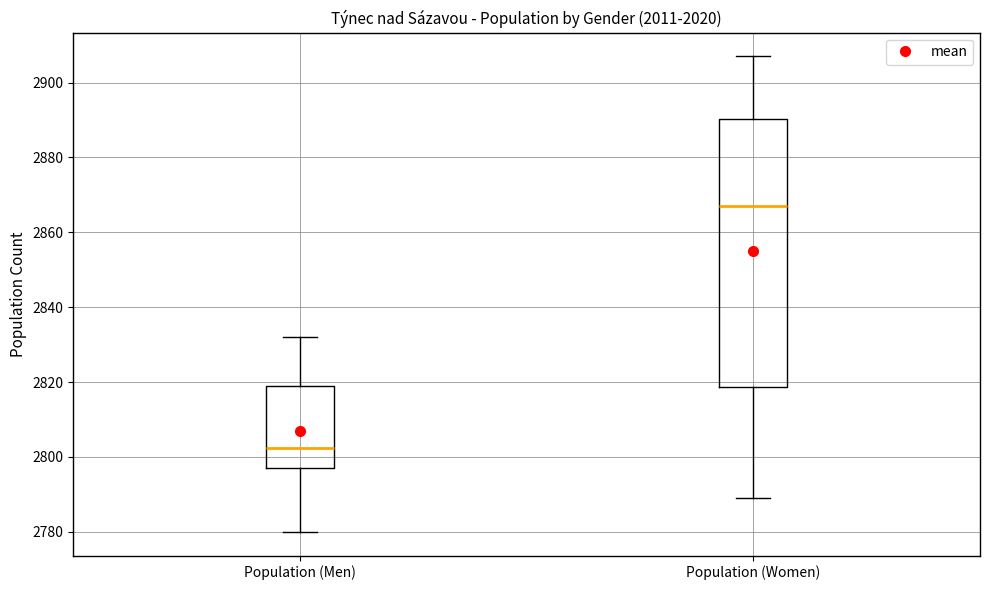

Comparing the boxes themselves (not the whiskers), which one is the tallest?

Population (Women)